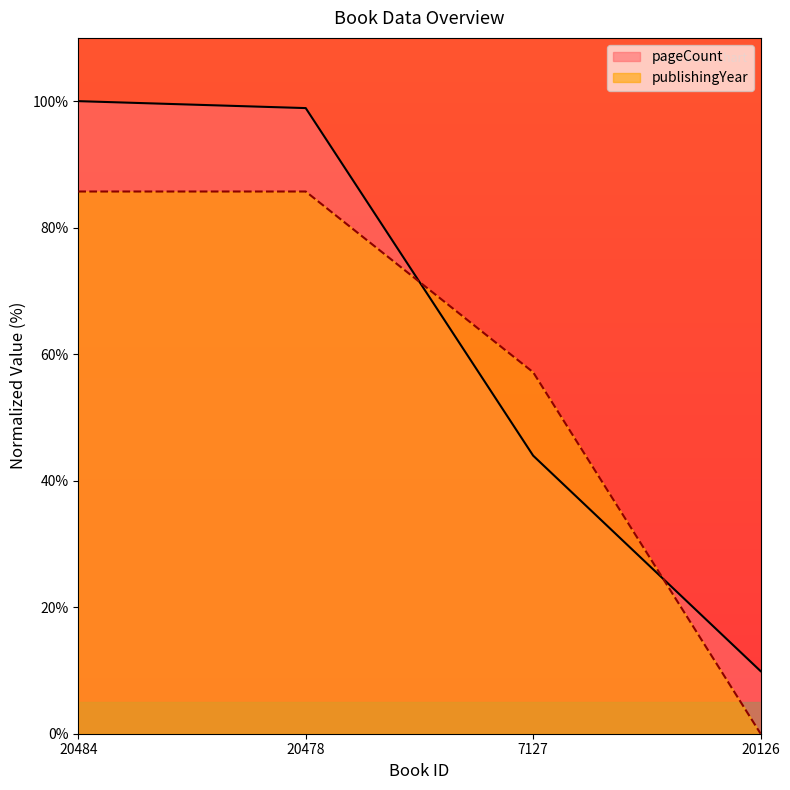

What is the greatest value displayed?

100.0